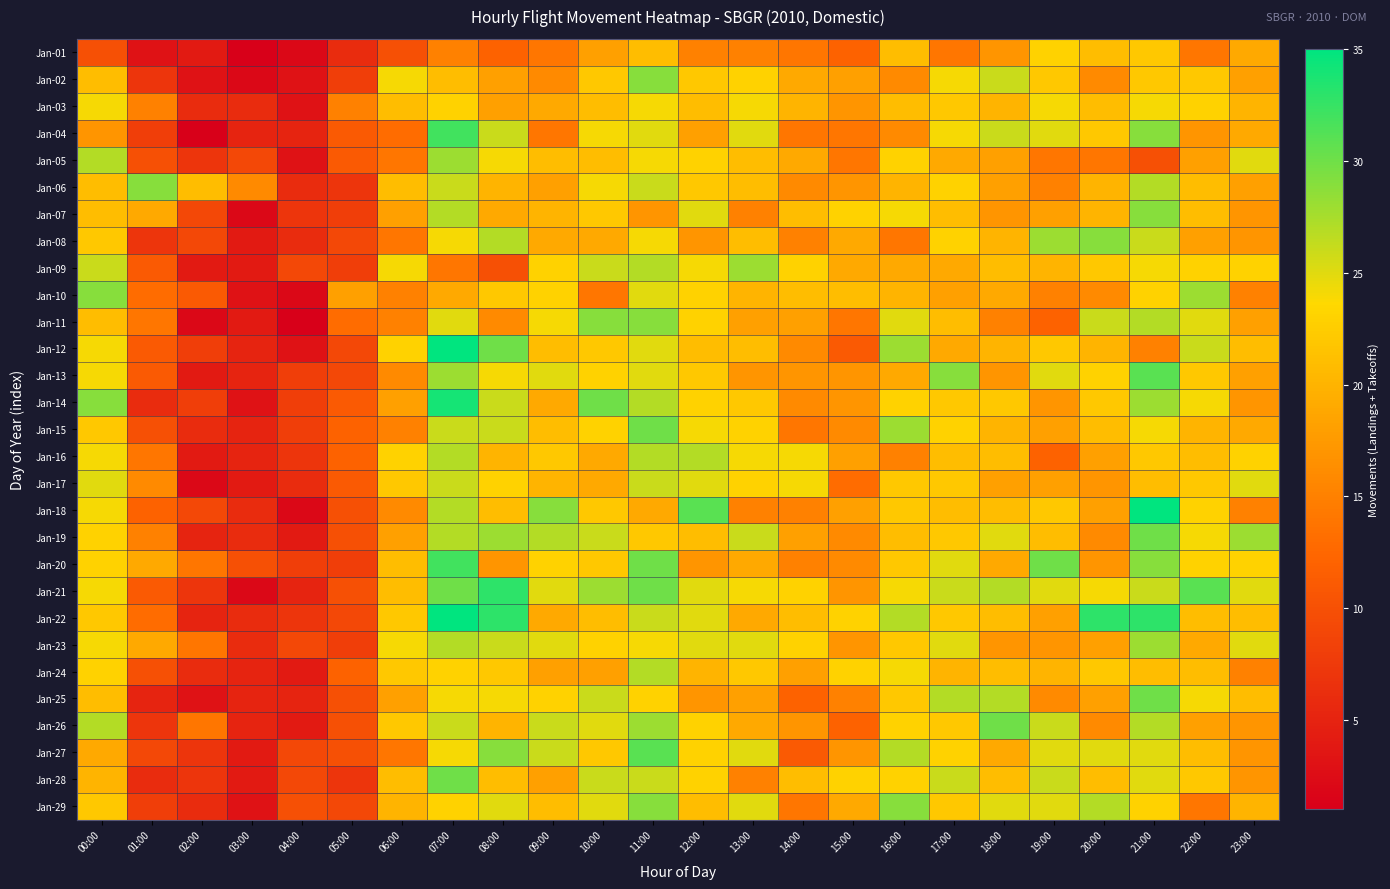

Which series has the widest spread of values?

Jan-18